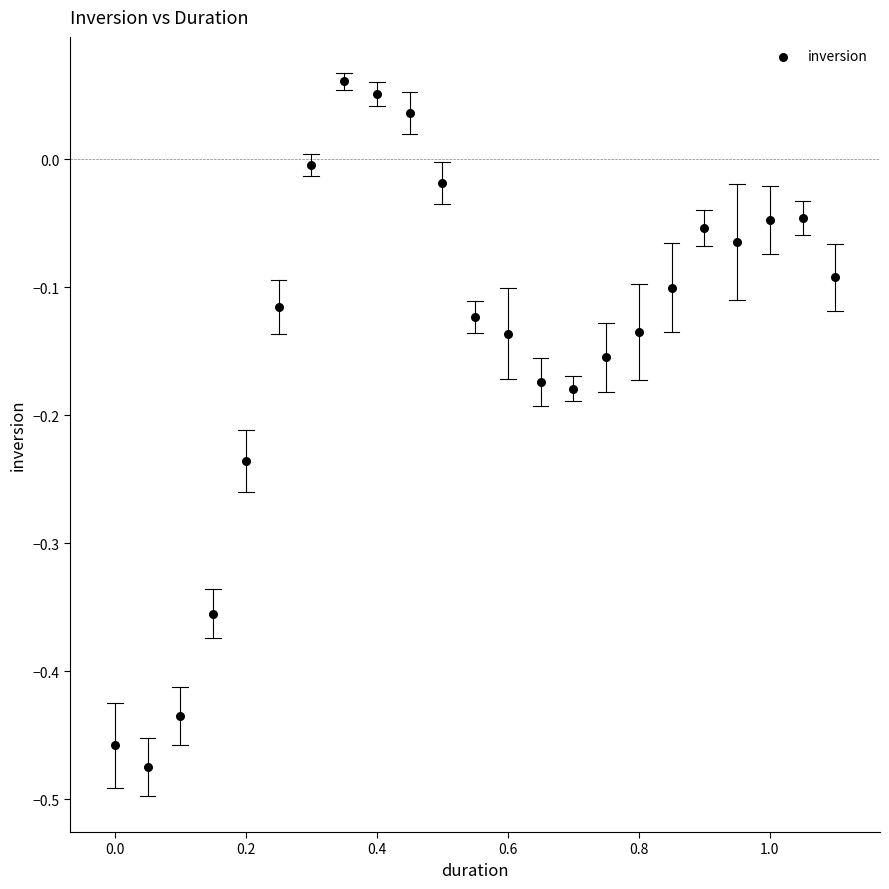

What is the range of Y values (max minus min)?

0.5